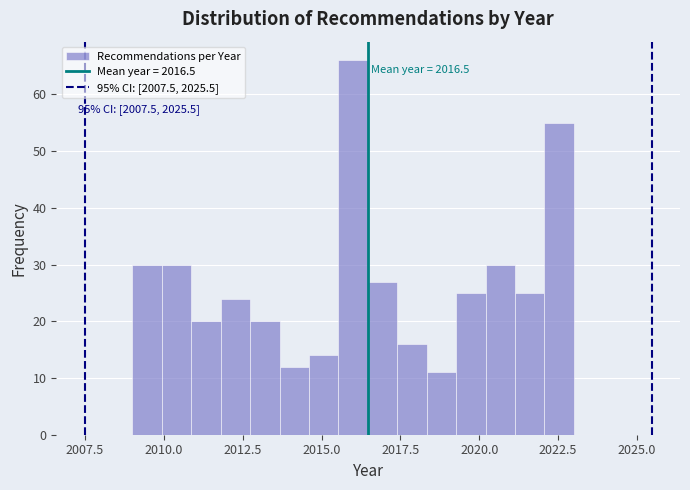

Around what value on the x-axis is the tallest bar? Give the approximate position of its centre, as read against the axis.

2016.0